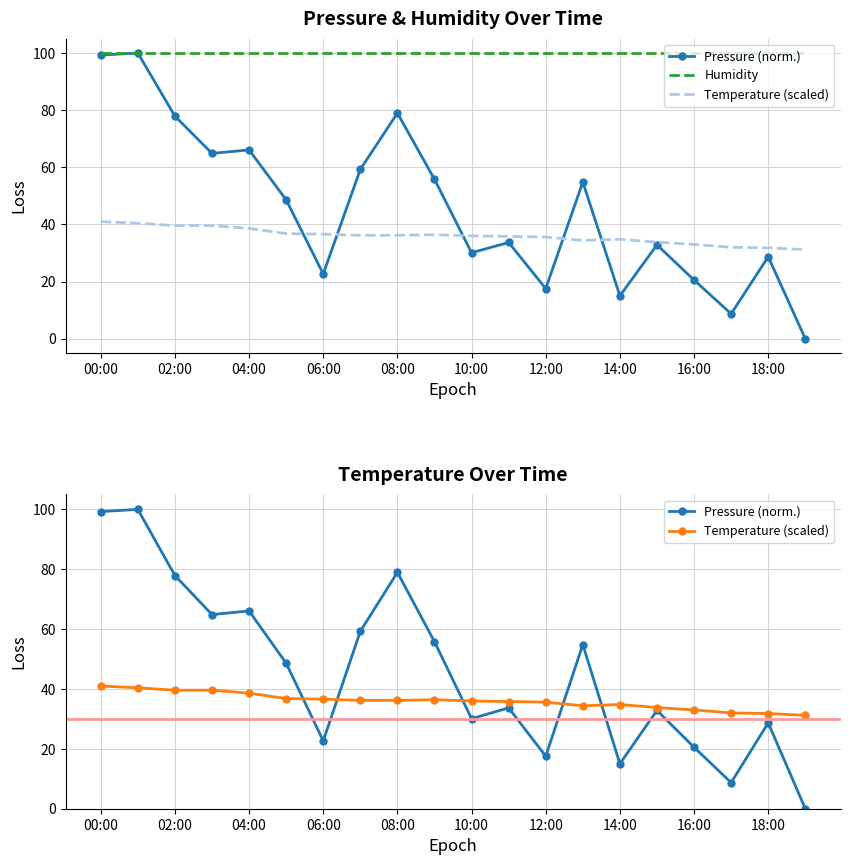

Which series has the largest total across all categories?

Humidity